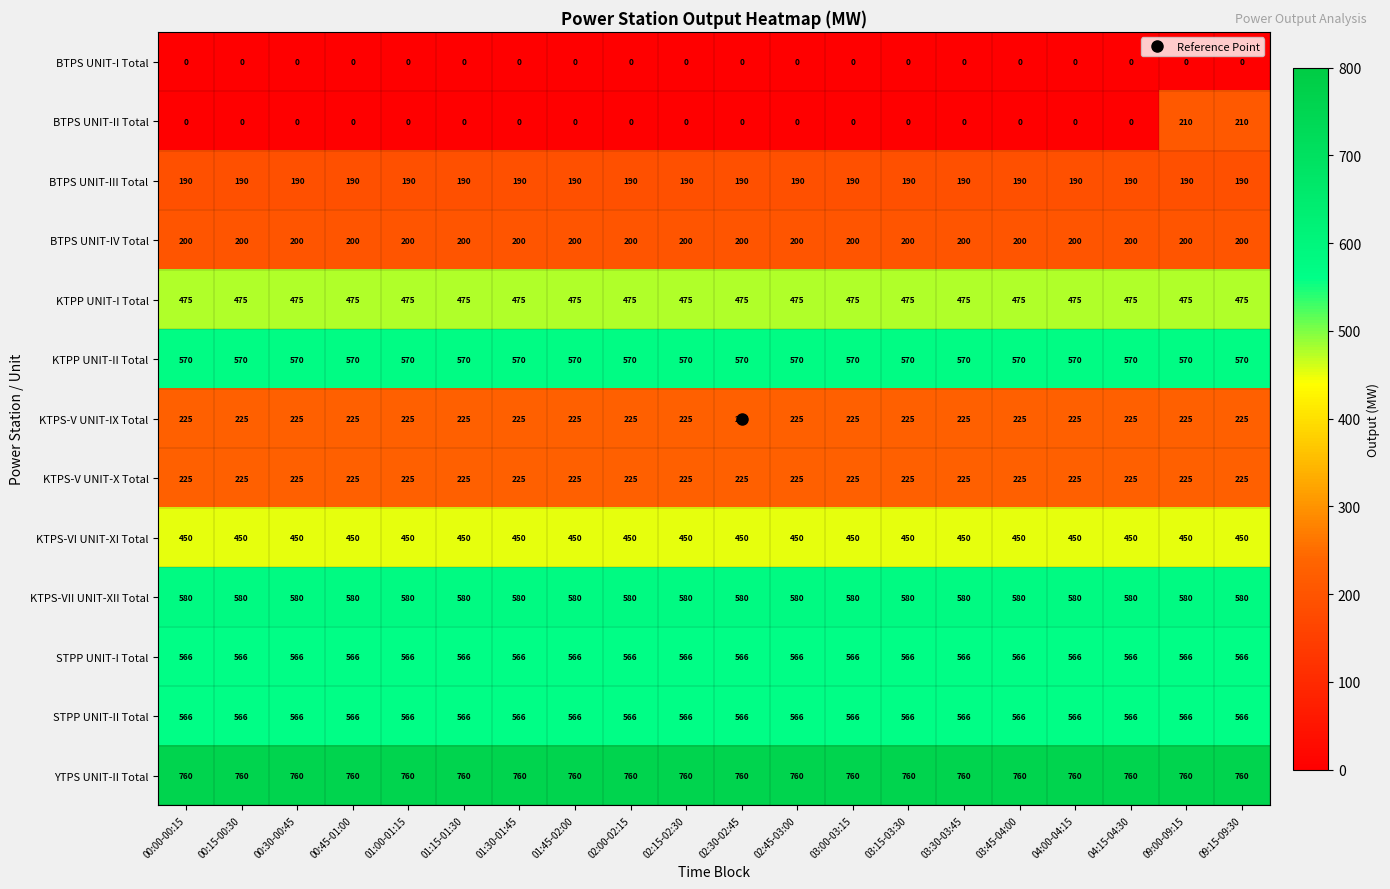

What is the total value across all series at 00:45-01:00?

4807